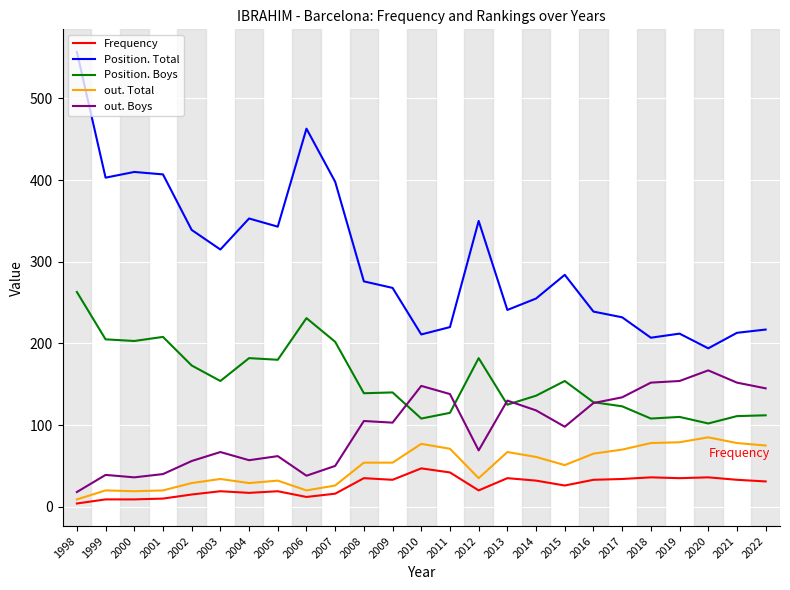

List the series in order of their peak value, lowest first.

Frequency, out. Total, out. Boys, Position. Boys, Position. Total